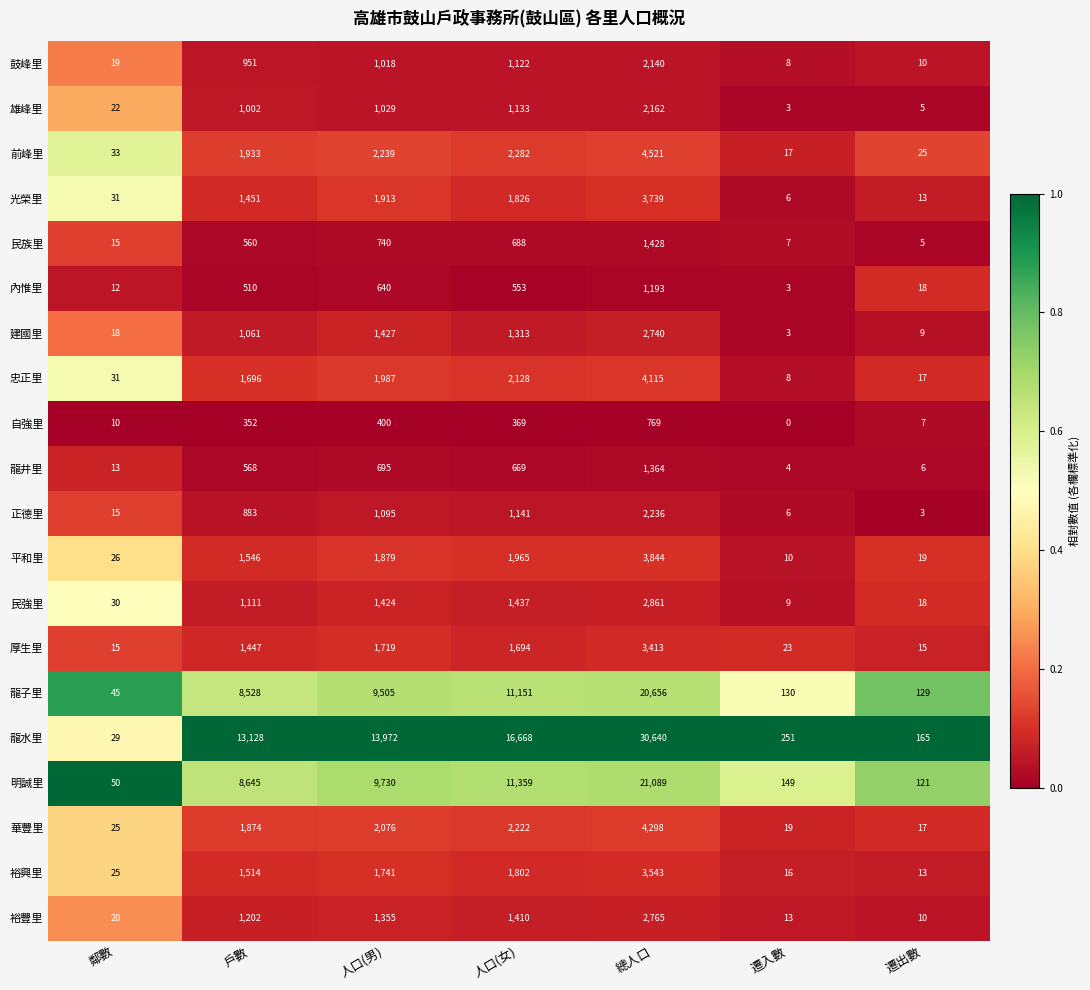

At which label does 光榮里 reach its minimum?

遷入數